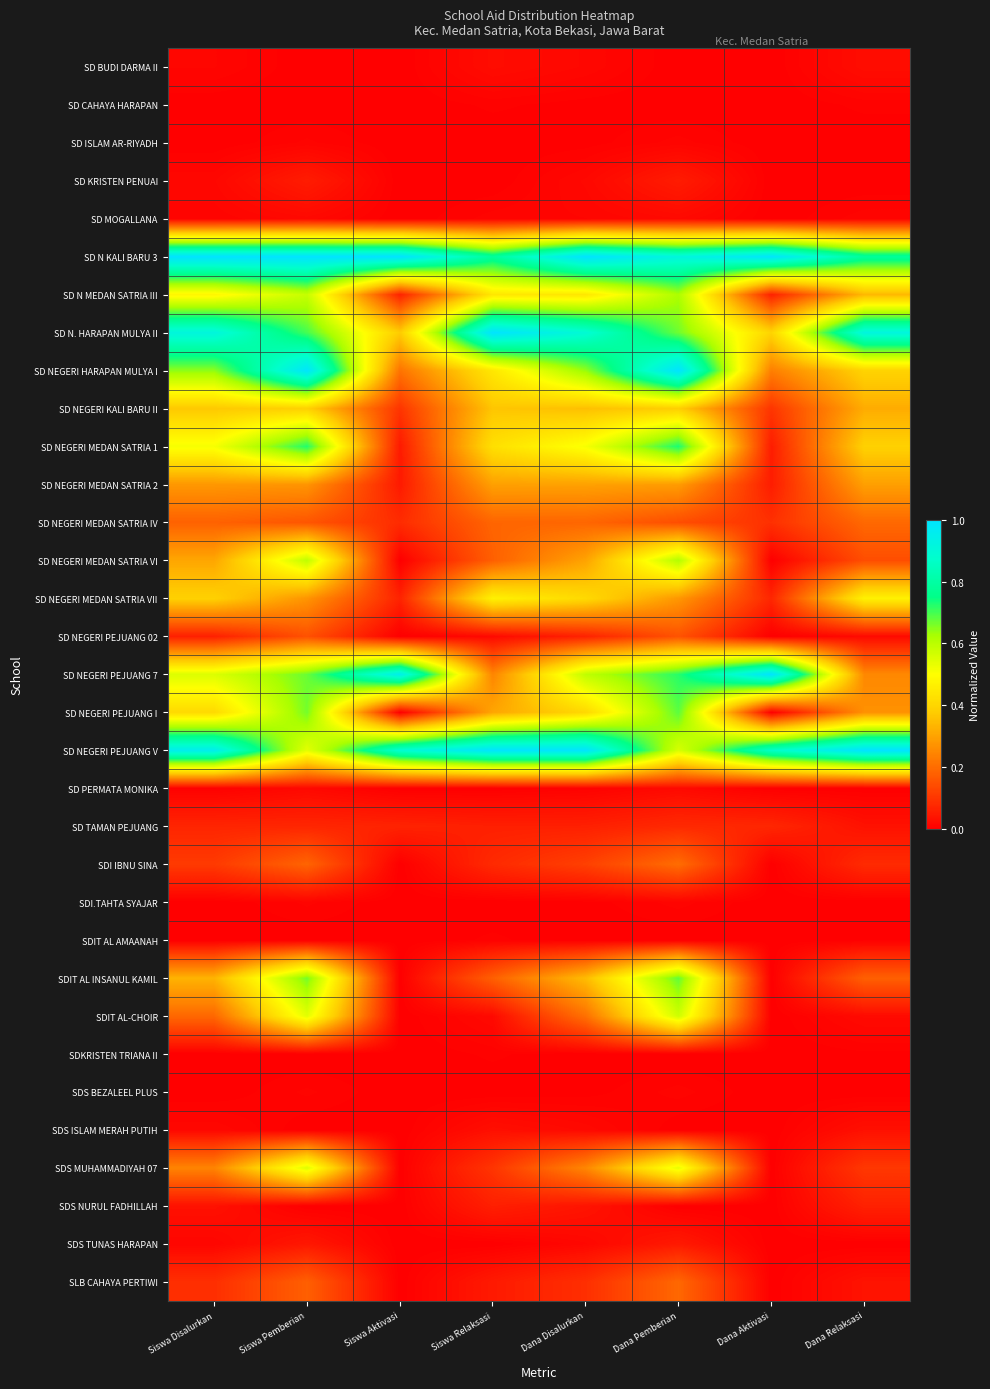

Between Dana Disalurkan and Dana Aktivasi, which series saw the biggest shift?

SD N. HARAPAN MULYA II